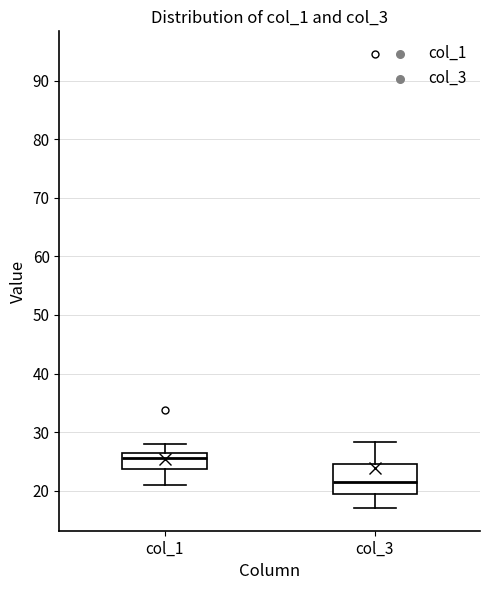

Which box's median line is the highest?

col_1